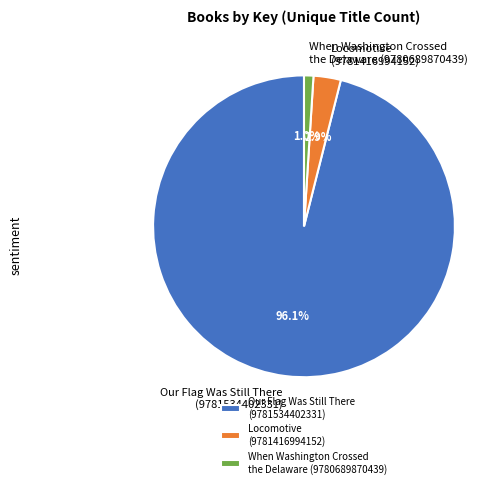

What is the total percentage of When Washington Crossed the Delaware (9780689870439) and Locomotive (9781416994152)?

3.9%